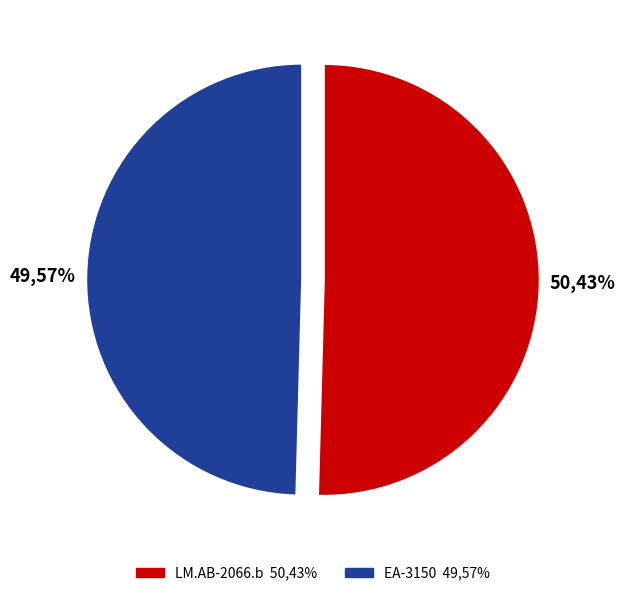

Does LM.AB-2066.b represent more than half of the total?

Yes